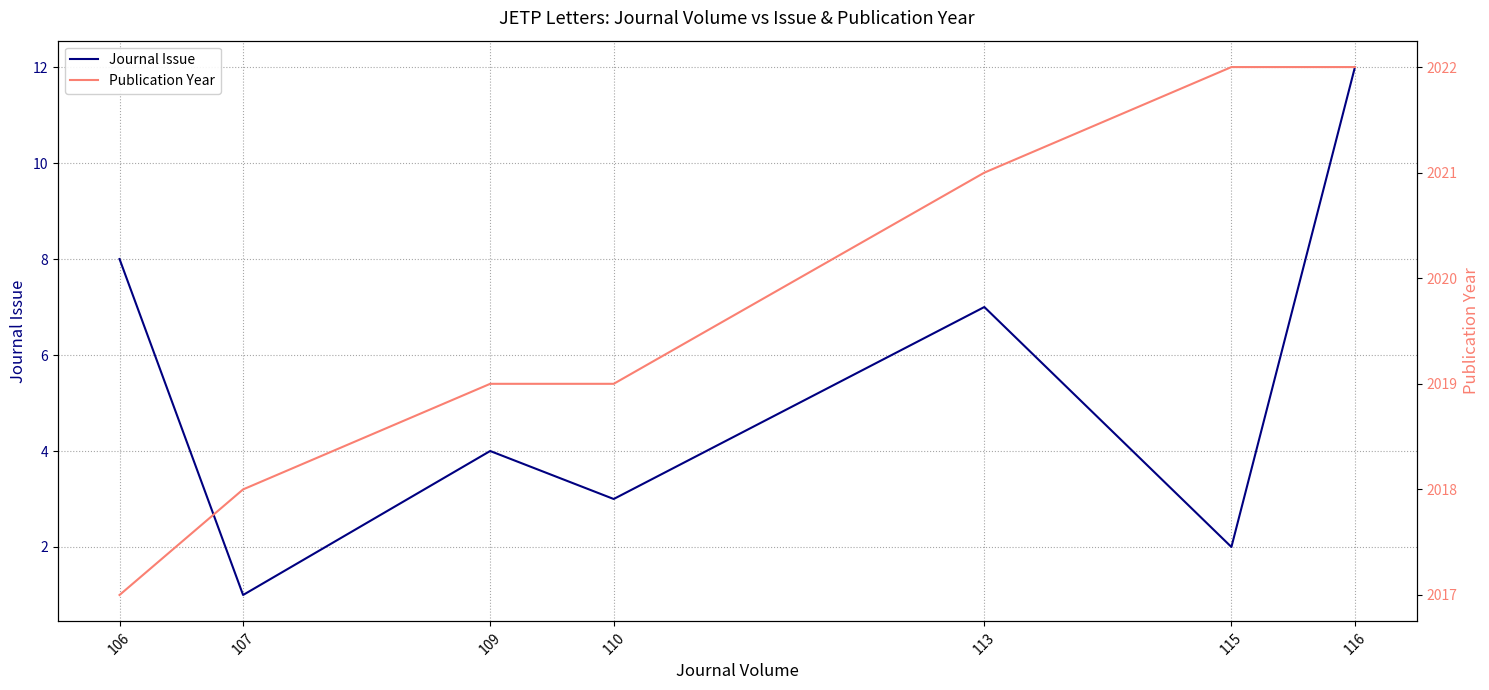

At 110, list the series in order from largest to smallest.

Publication Year, Journal Issue